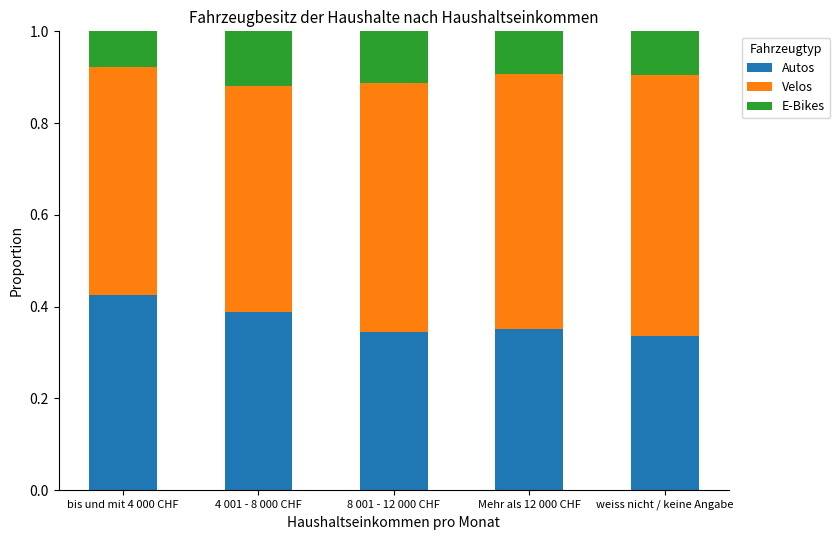

Which category has the highest value in the Autos series?

bis und mit 4 000 CHF